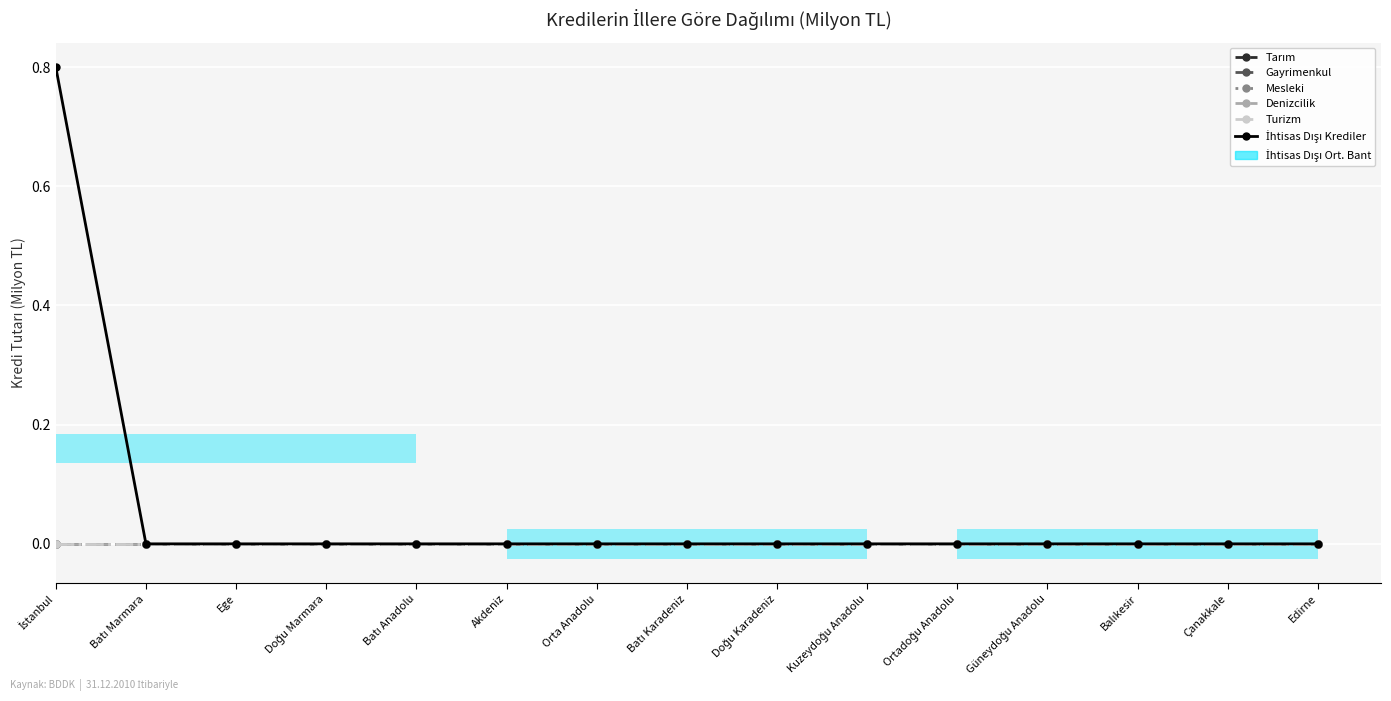

Which series has the widest spread of values?

İhtisas Dışı Krediler